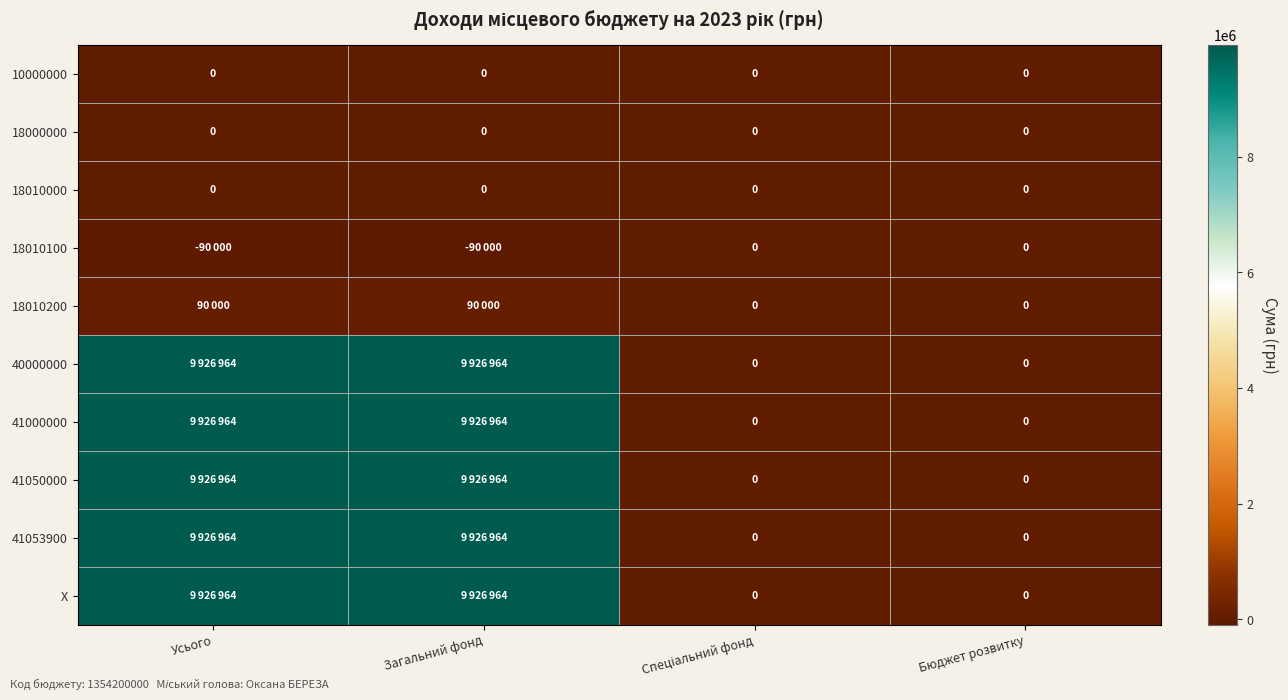

What is the greatest value displayed?

9926964